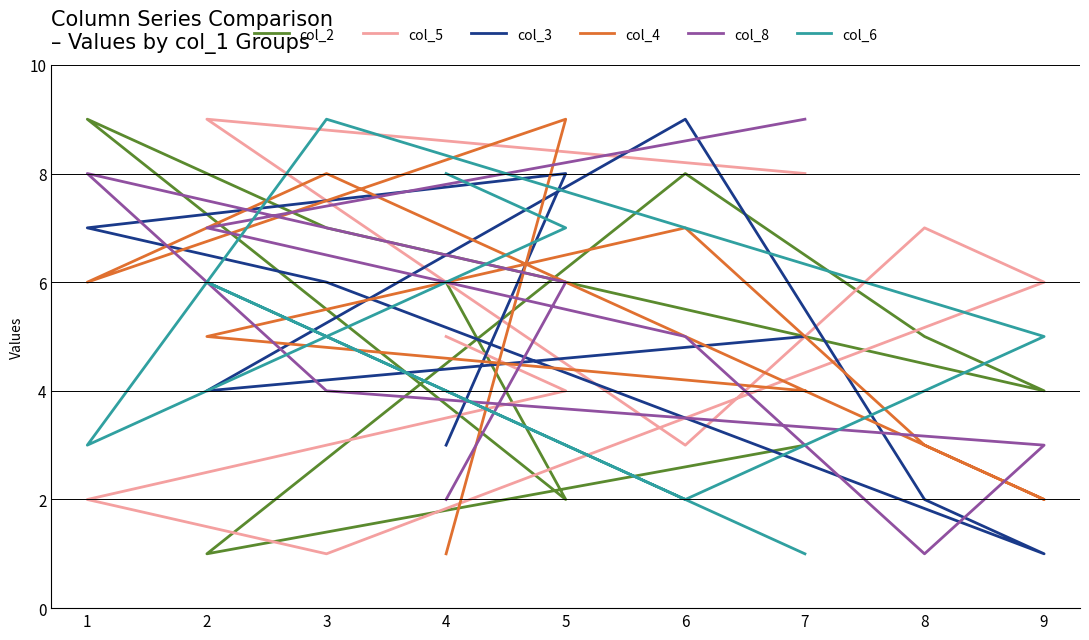

True or false: col_4 has a value of 1 at 9.

False